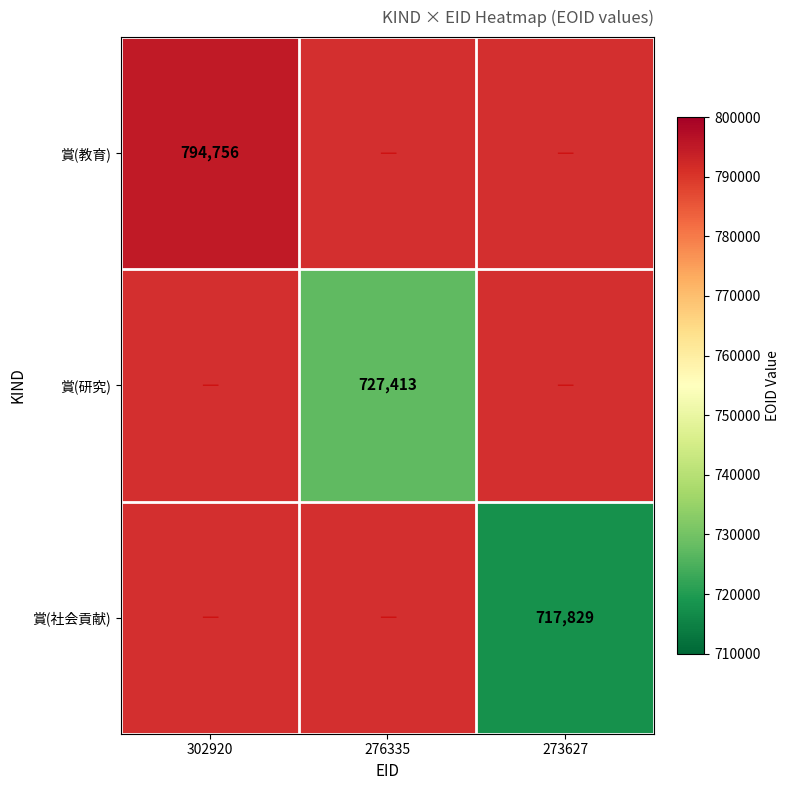

The 賞(研究) series shows 250227 at 276335. True or false?

False